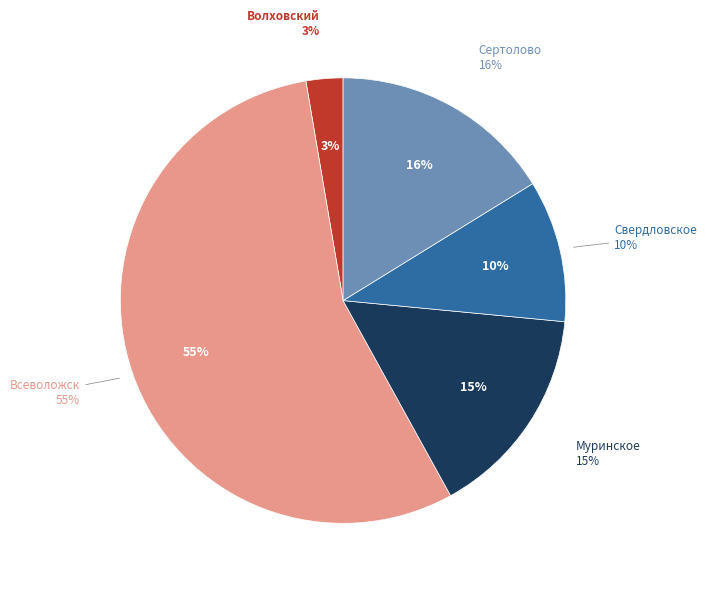

How many segments does this pie chart have?

5